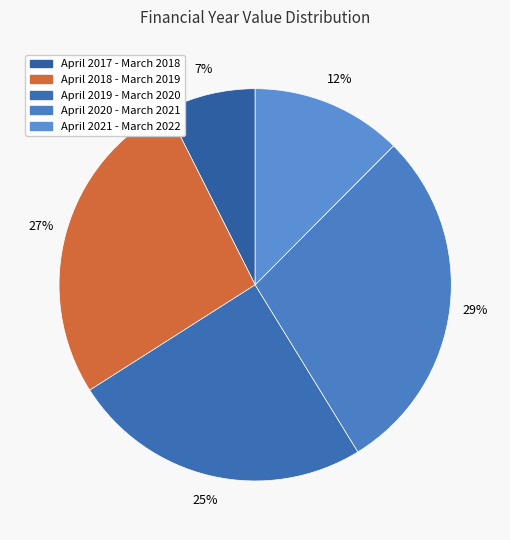

What is the smallest slice in the pie chart?

April 2017 - March 2018